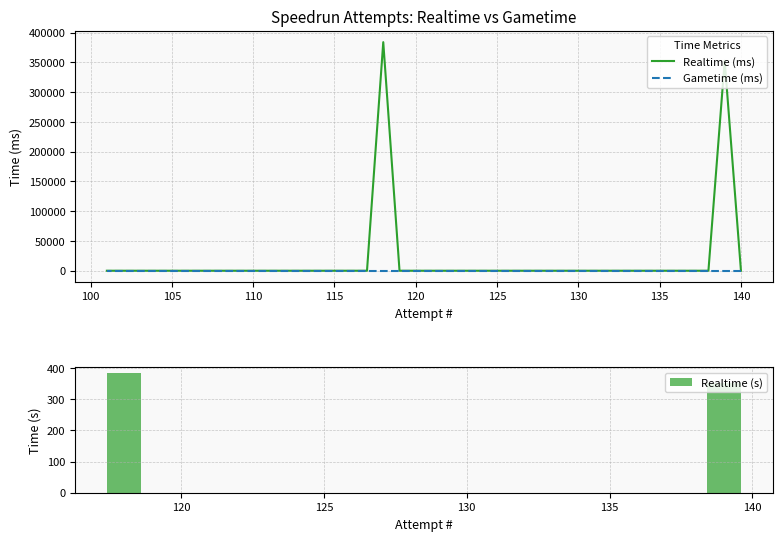

List the labels in order of value, smallest first.

140, 138, 137, 136, 135, 134, 133, 132, 131, 130, 129, 128, 127, 126, 125, 124, 123, 122, 121, 120, 119, 117, 116, 115, 114, 113, 112, 111, 110, 109, 108, 107, 106, 105, 104, 103, 102, 101, 139, 118